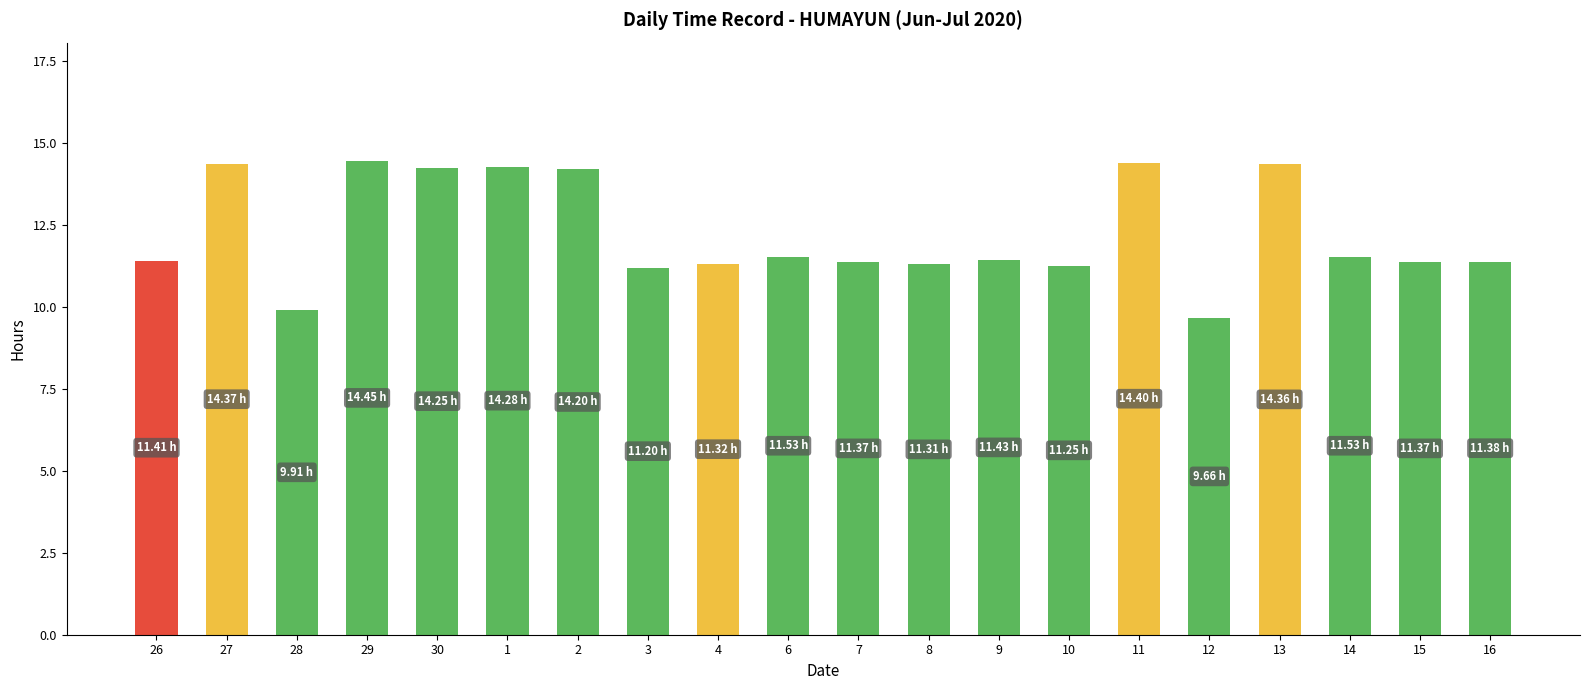

Which label corresponds to the smallest value in the chart?

12